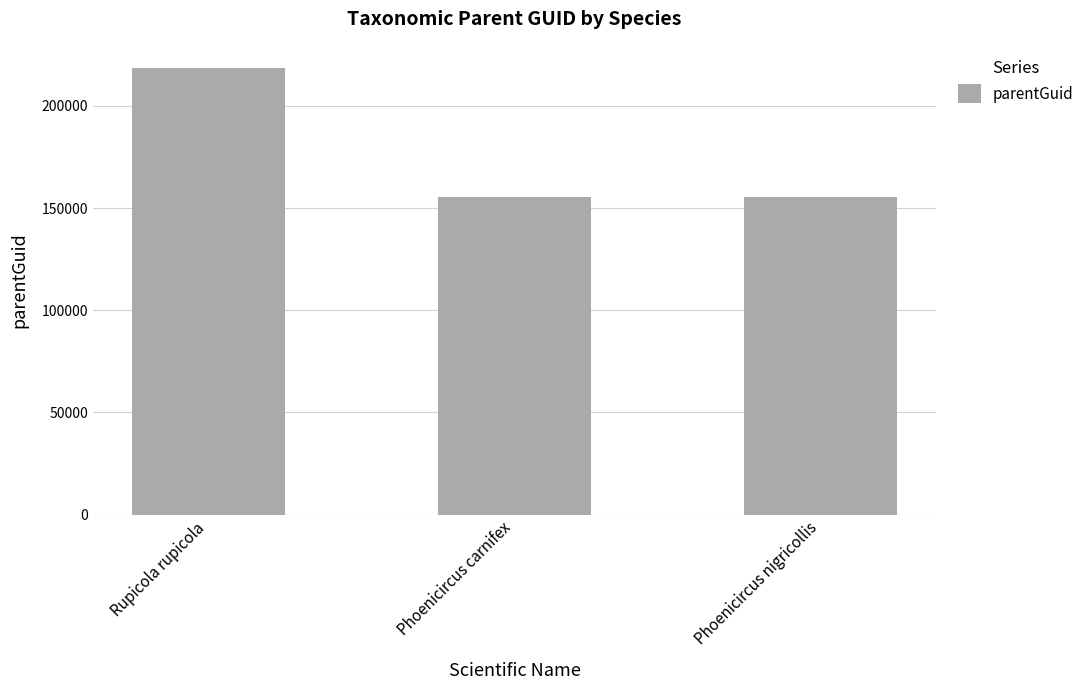

What is the value of the 2nd bar from the left?

155658